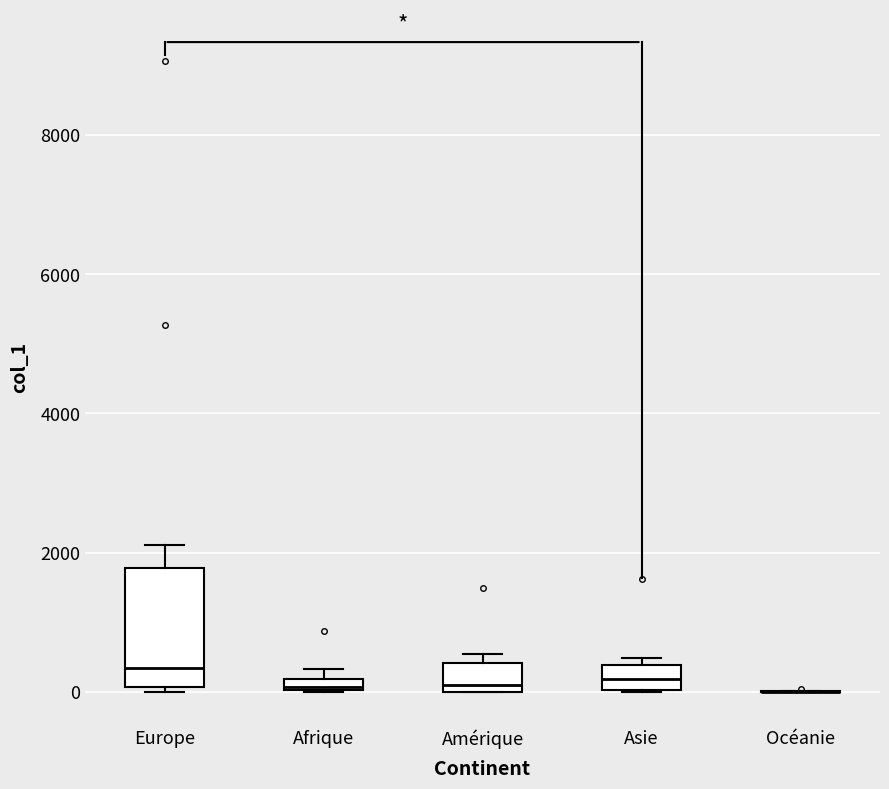

Where is the upper edge of the box for Amérique on the y-axis? The values are not printed on the chart, so give them approximately, as read against the axis.

400